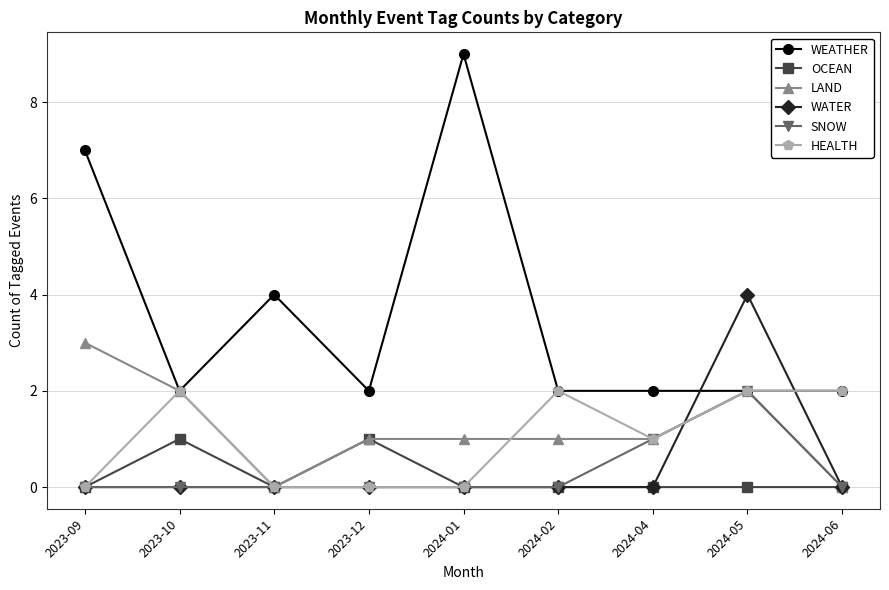

Count the number of categories in the chart.

9